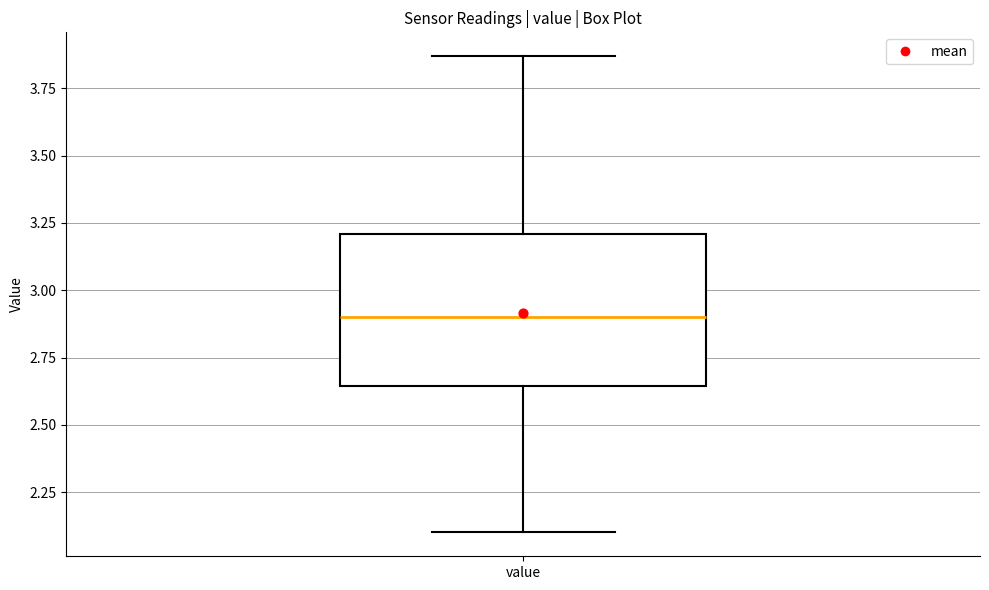

Where is the upper edge of the box for value on the y-axis? The values are not printed on the chart, so give them approximately, as read against the axis.

3.20